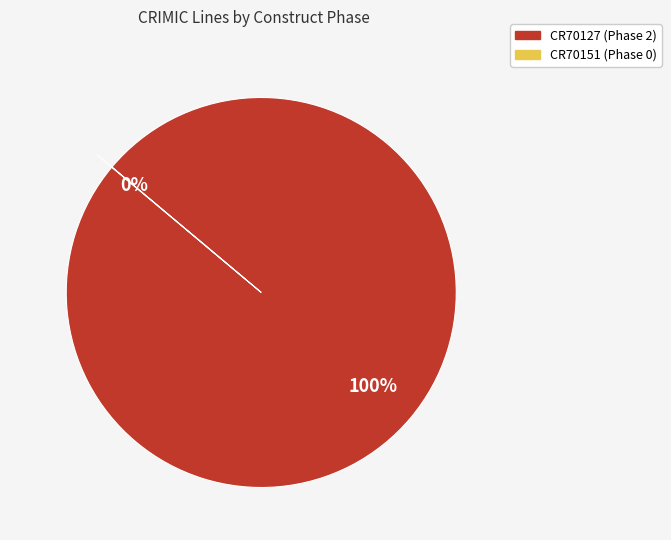

Is there any slice that represents more than half of the pie?

Yes